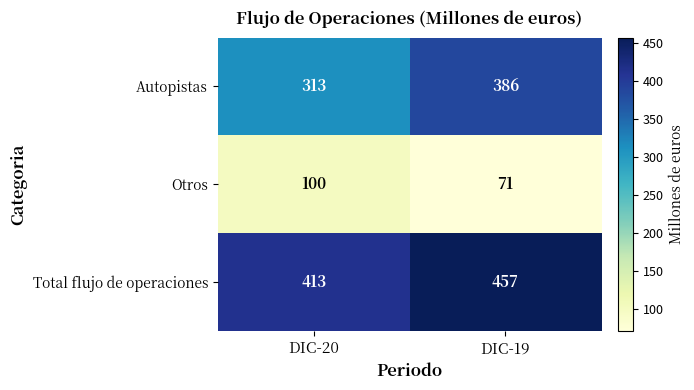

What is the difference between the highest and lowest values at DIC-19?

386